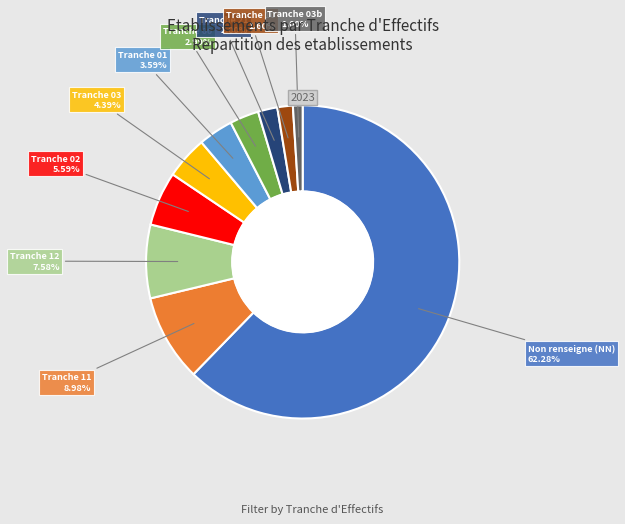

Is there any slice that represents more than half of the pie?

Yes